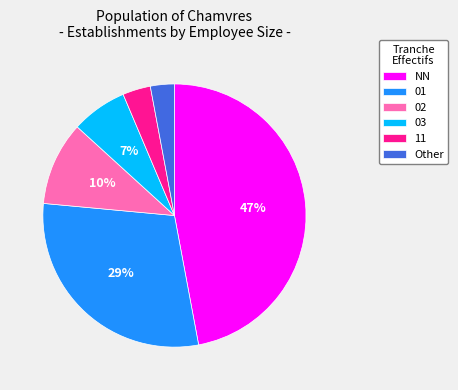

What percentage is the 03 slice, to the nearest percent?

7%